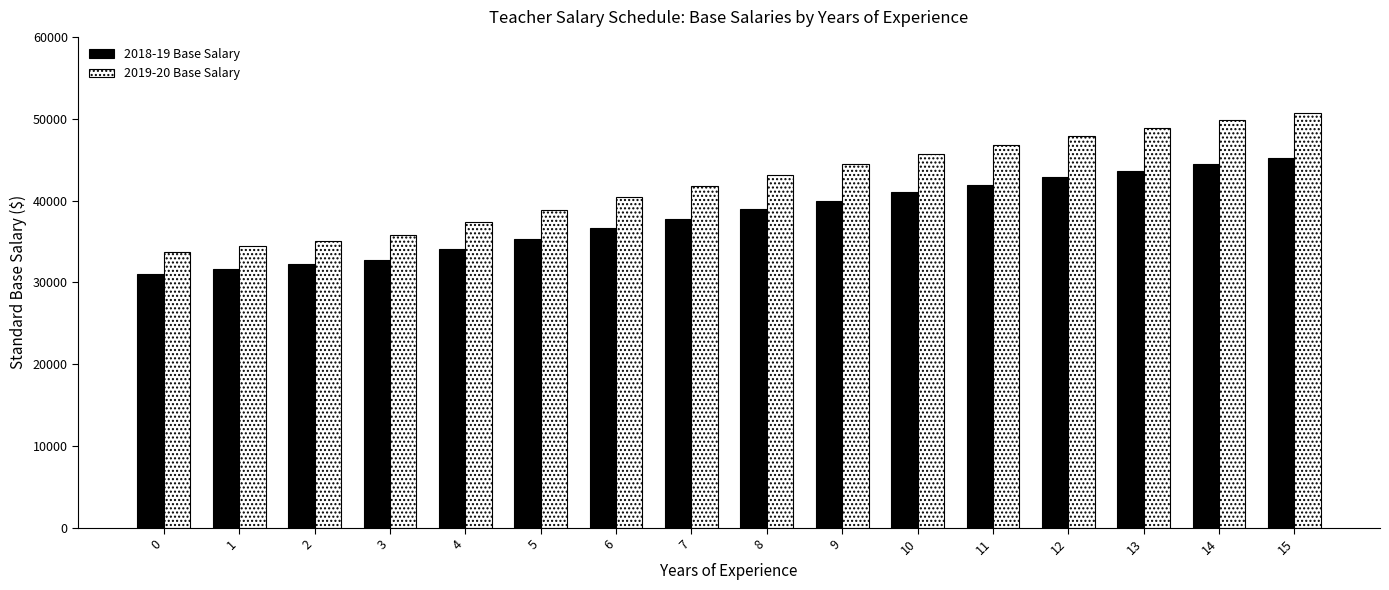

How many values in the 2018-19 Base Salary series are below 38929?

8